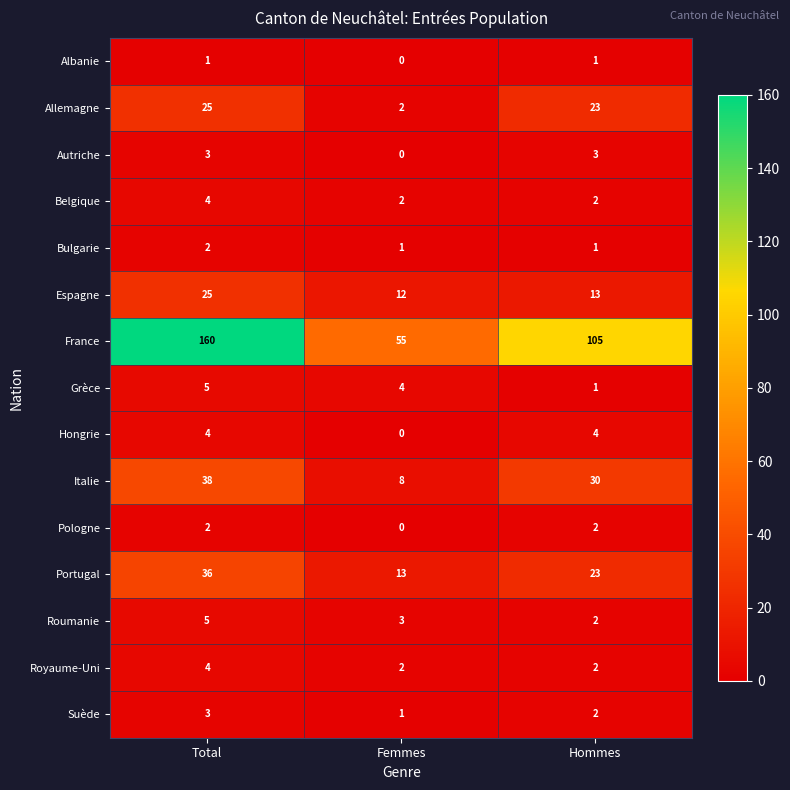

How many data points in Allemagne are less than 23?

1